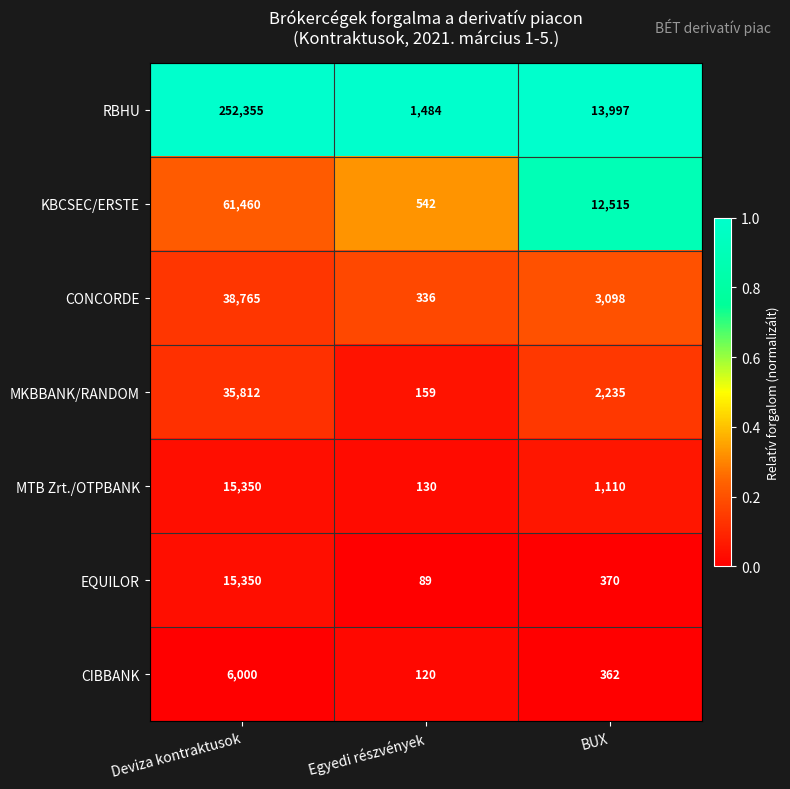

At BUX, list the series in order from largest to smallest.

RBHU, KBCSEC/ERSTE, CONCORDE, MKBBANK/RANDOM, MTB Zrt./OTPBANK, EQUILOR, CIBBANK